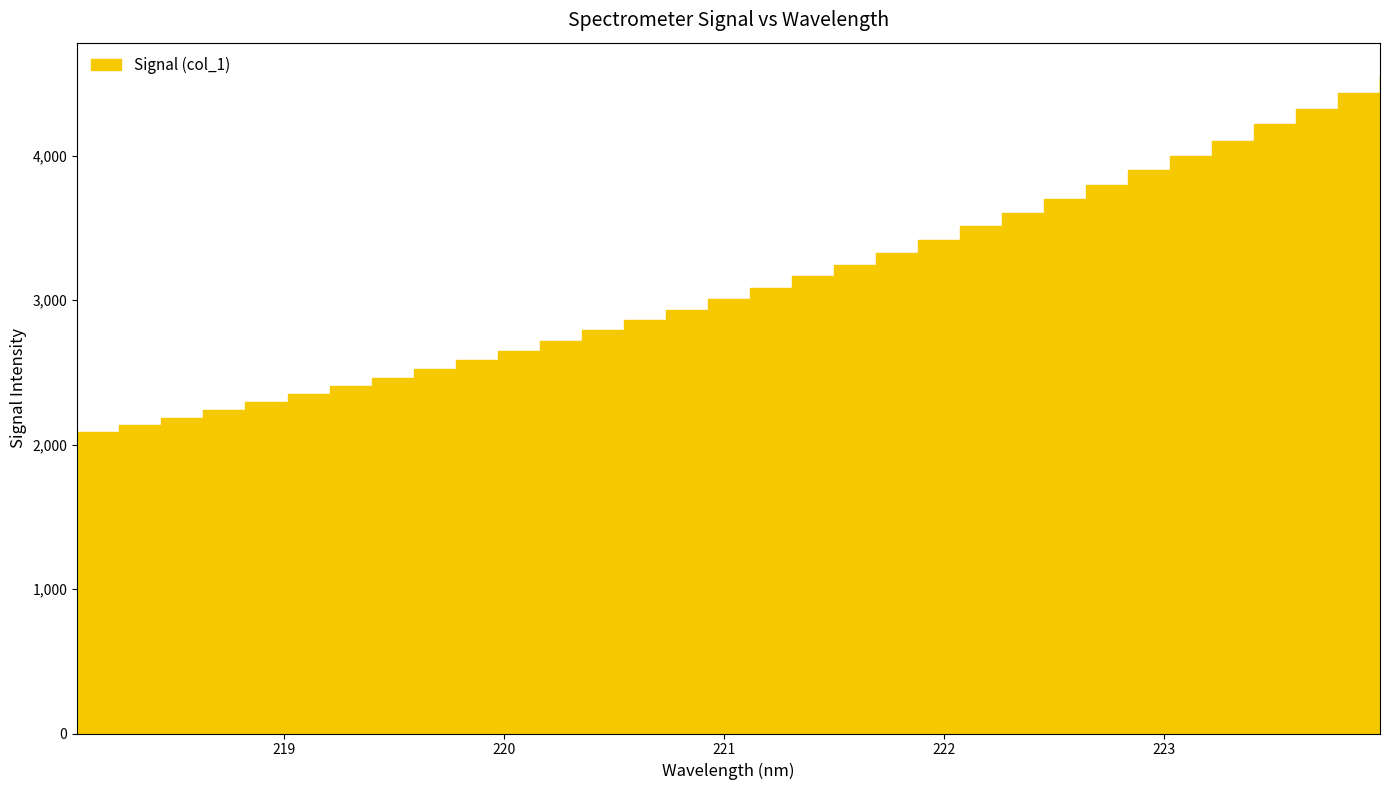

True or false: the data shows 5801.6 at 221.4993.

False